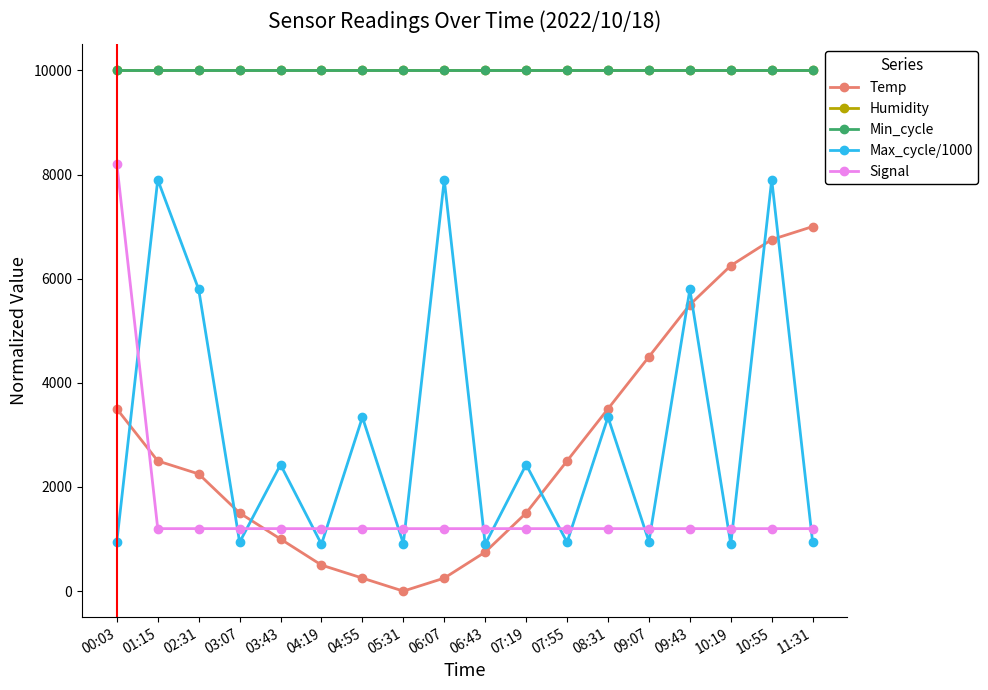

Is this an area chart (filled region under the line)?

No